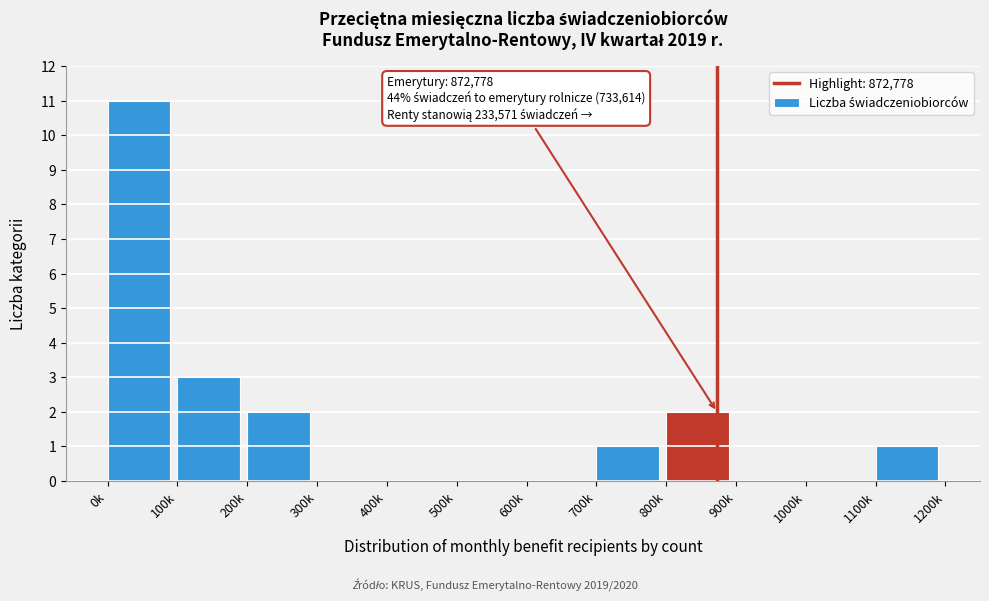

Which category has the highest value across all series?

0k